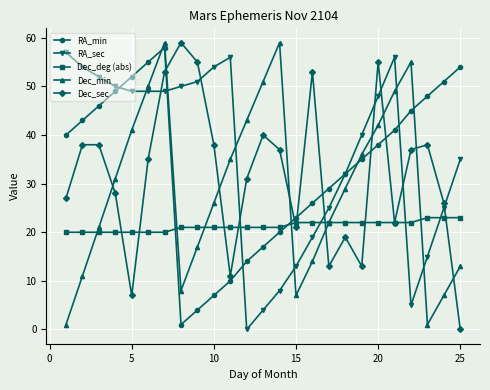

True or false: RA_sec and Dec_deg (abs) cross at least once.

True